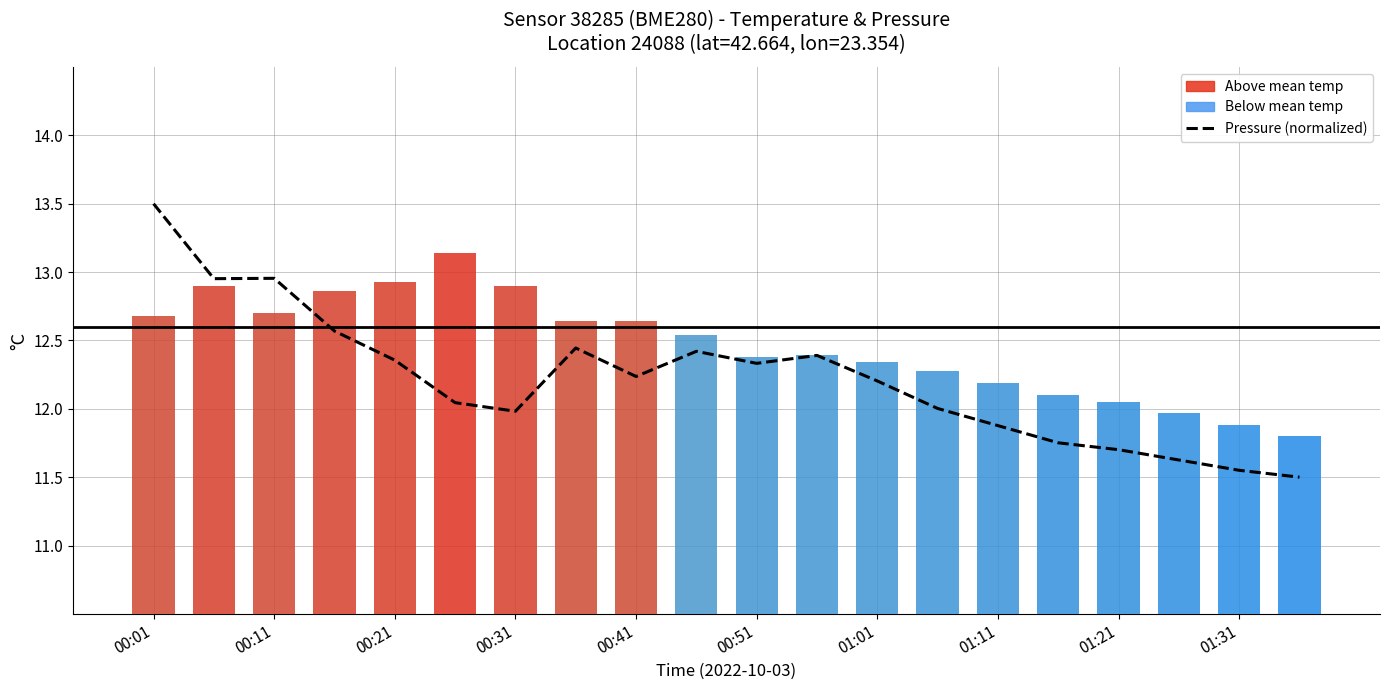

What is the sum of all Pressure (normalized) values?

244.4